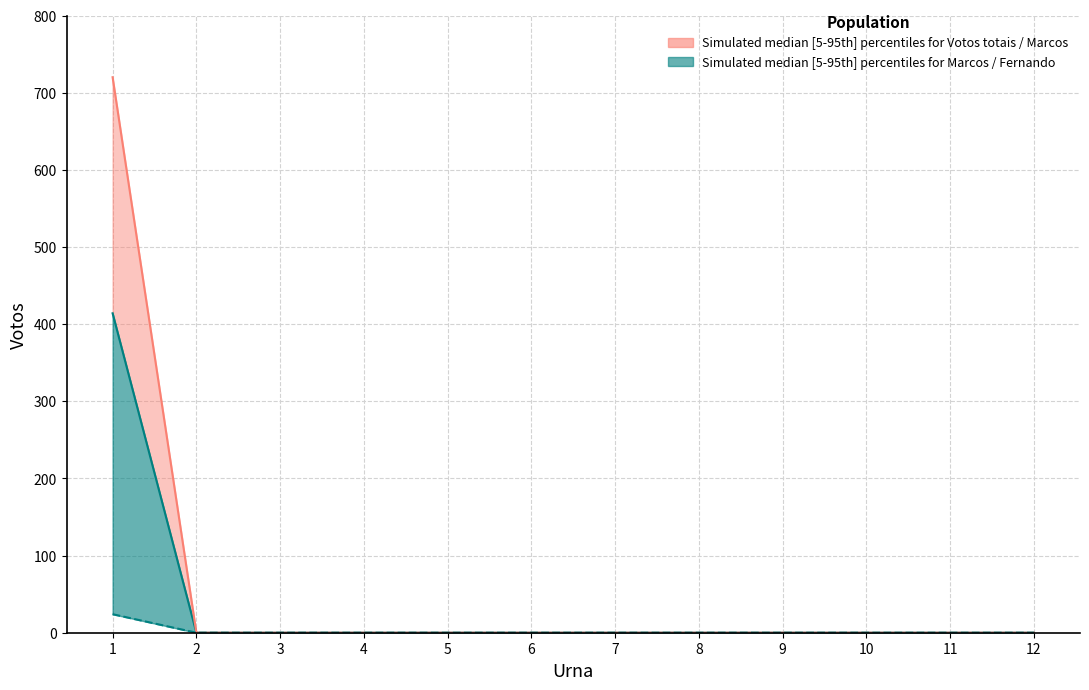

The Marcos Antonio de Oliveira series shows 499 at 3. True or false?

False